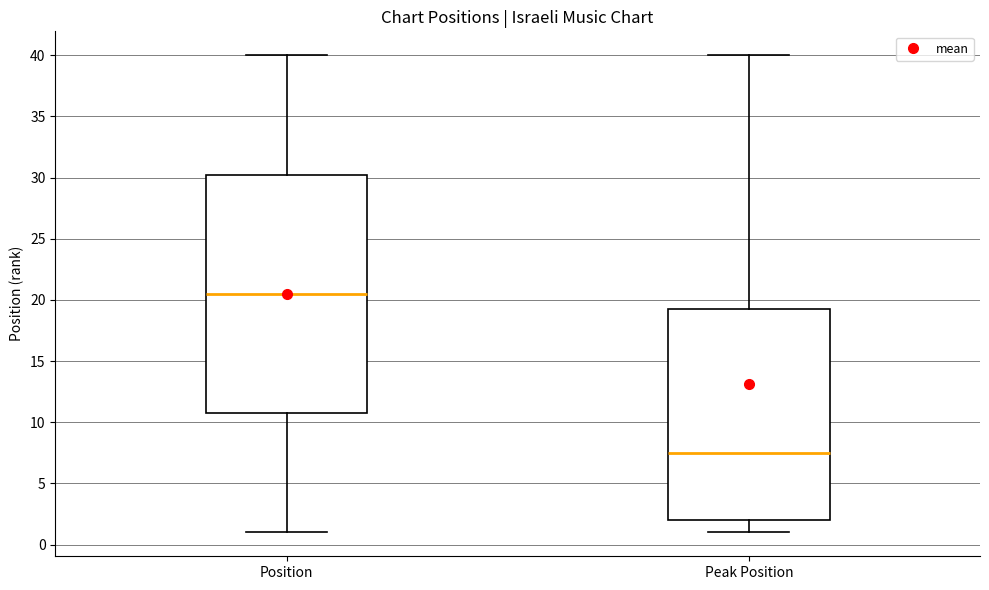

Which box has the lowest median line?

Peak Position